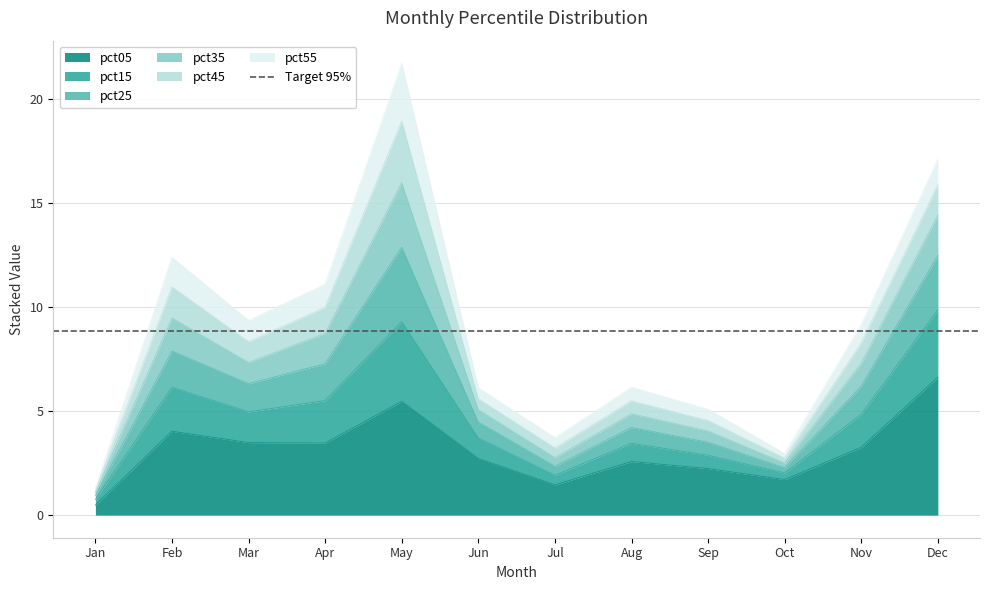

What is the sum of all pct05 values?

37.5